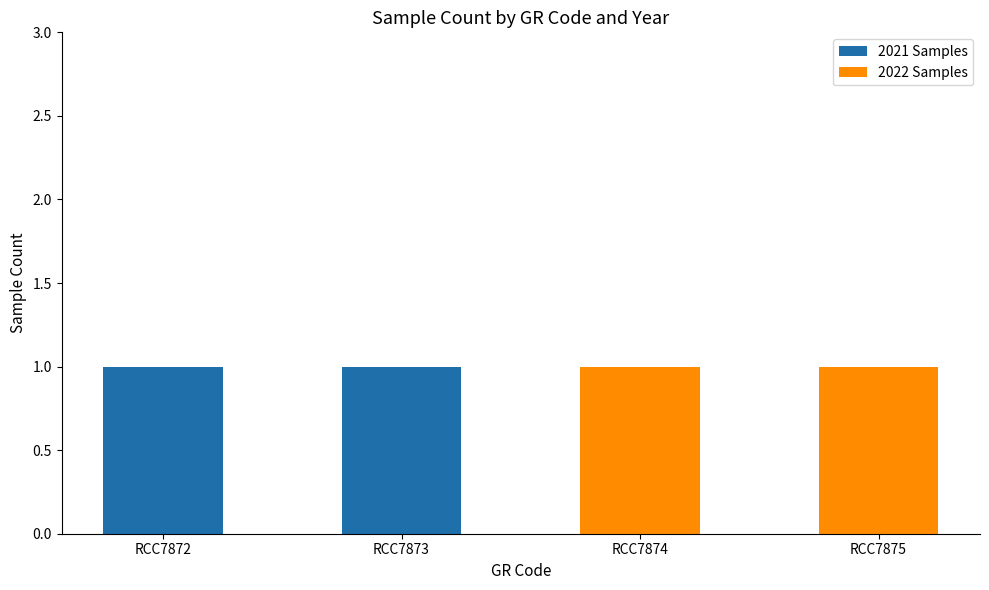

Is it true that 2021 Samples equals -1 at RCC7874?

False